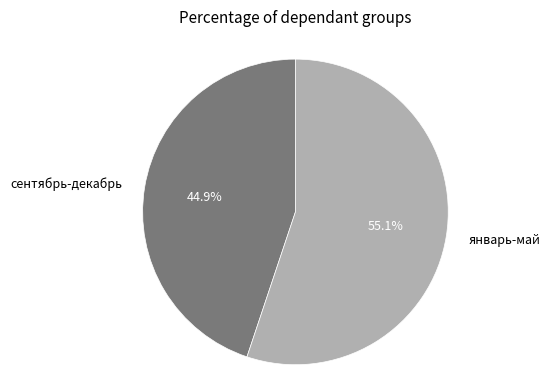

Rank the categories by value from highest to lowest.

январь-май, сентябрь-декабрь